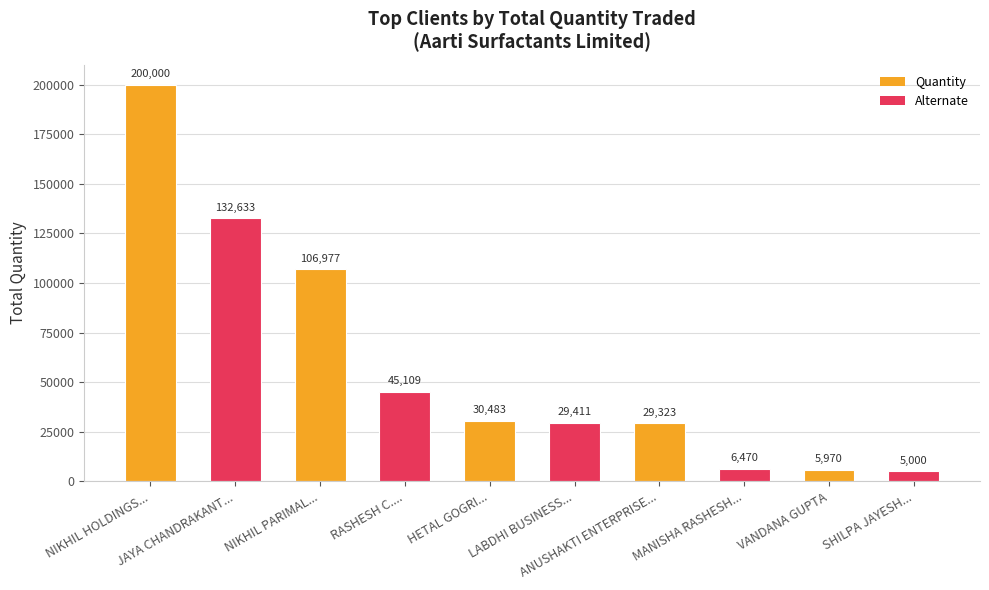

Which category has the highest value across all series?

NIKHIL HOLDINGS...